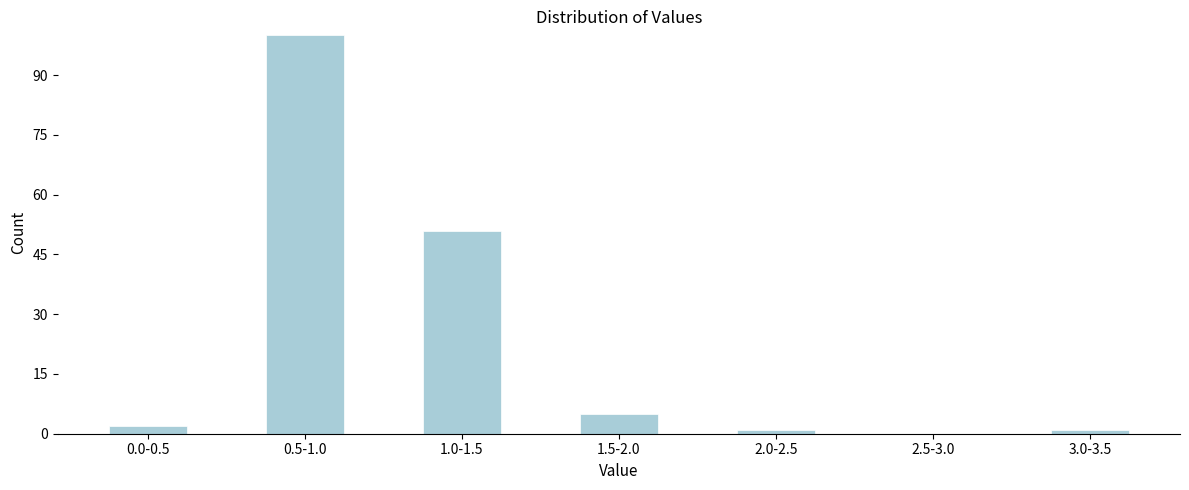

Reading left to right, extract all data points from this chart.

0.0-0.5=2	0.5-1.0=100	1.0-1.5=51	1.5-2.0=5	2.0-2.5=1	2.5-3.0=0	3.0-3.5=1